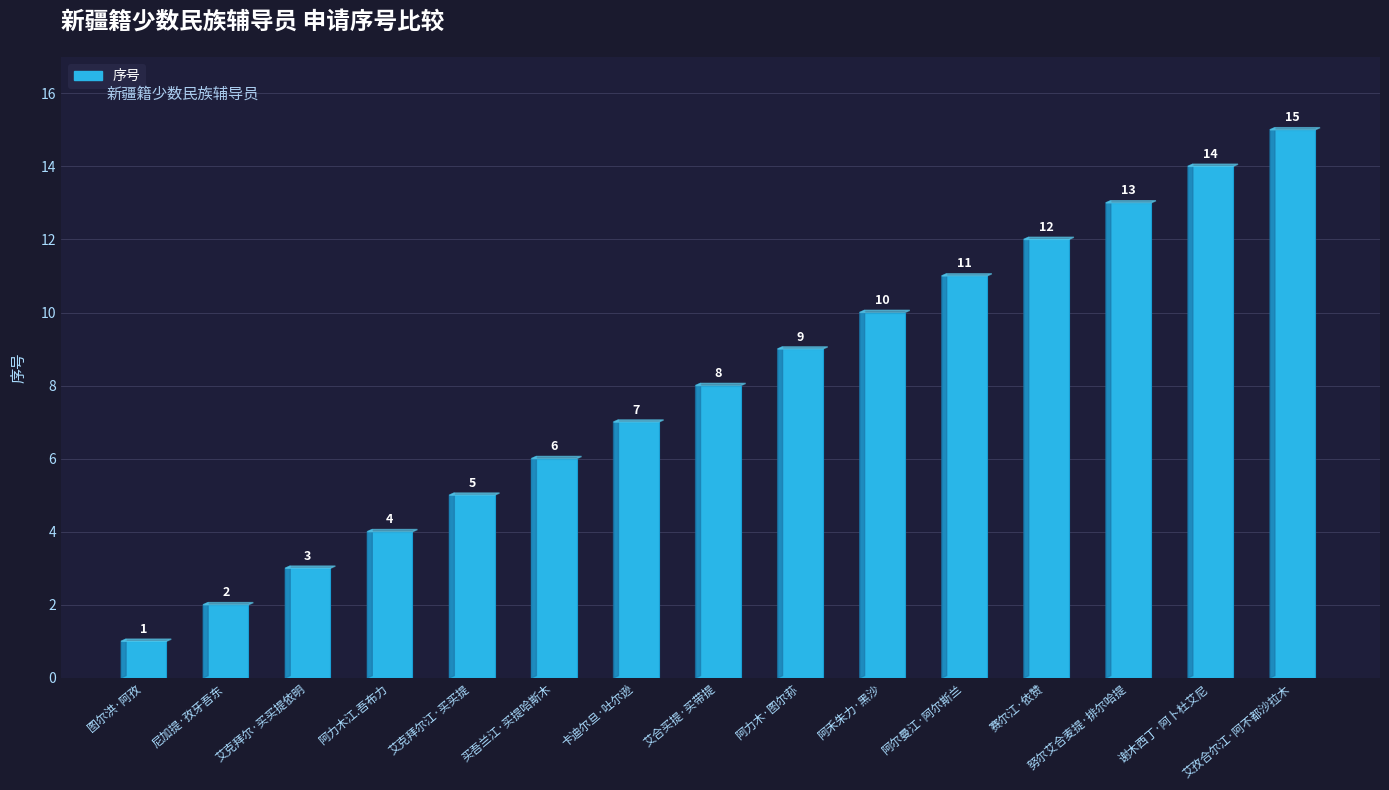

The chart shows a value of 8 at 艾合买提·买带提. True or false?

True